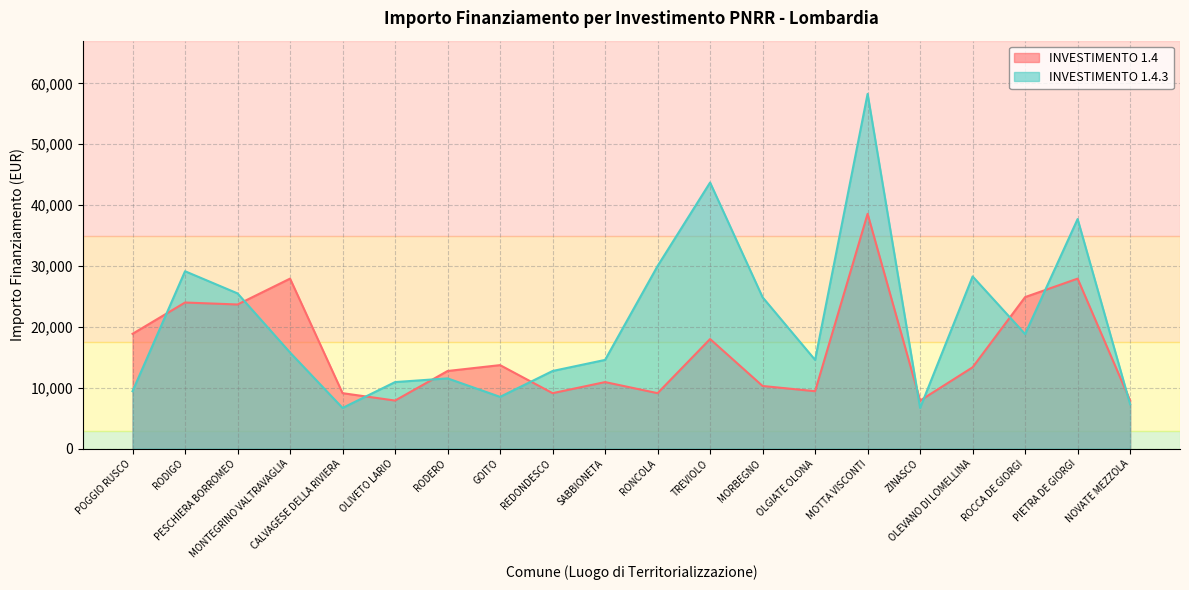

At how many categories does at least one series exceed 26046?

7